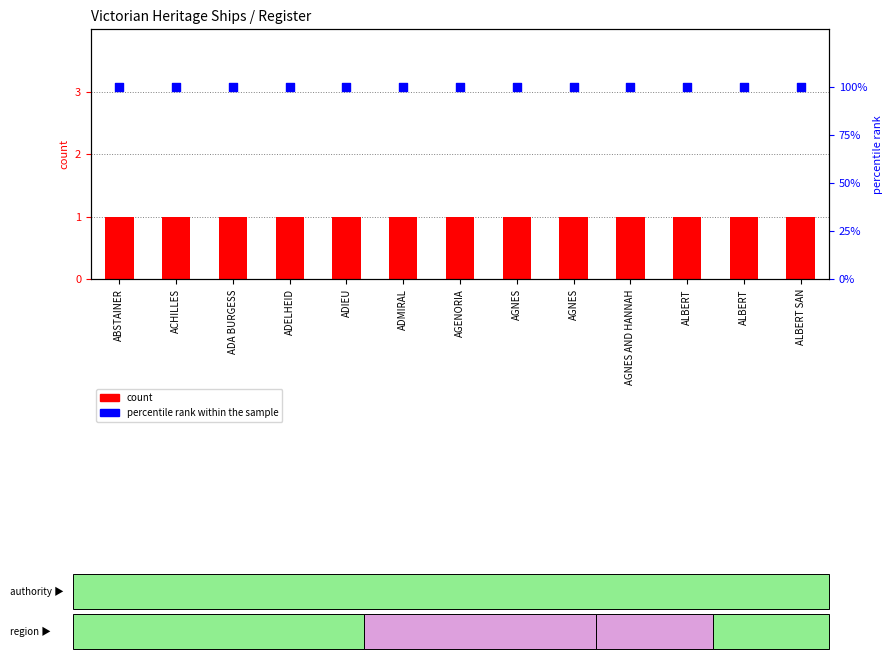

What are all the series names shown in the legend?

count, percentile rank within the sample